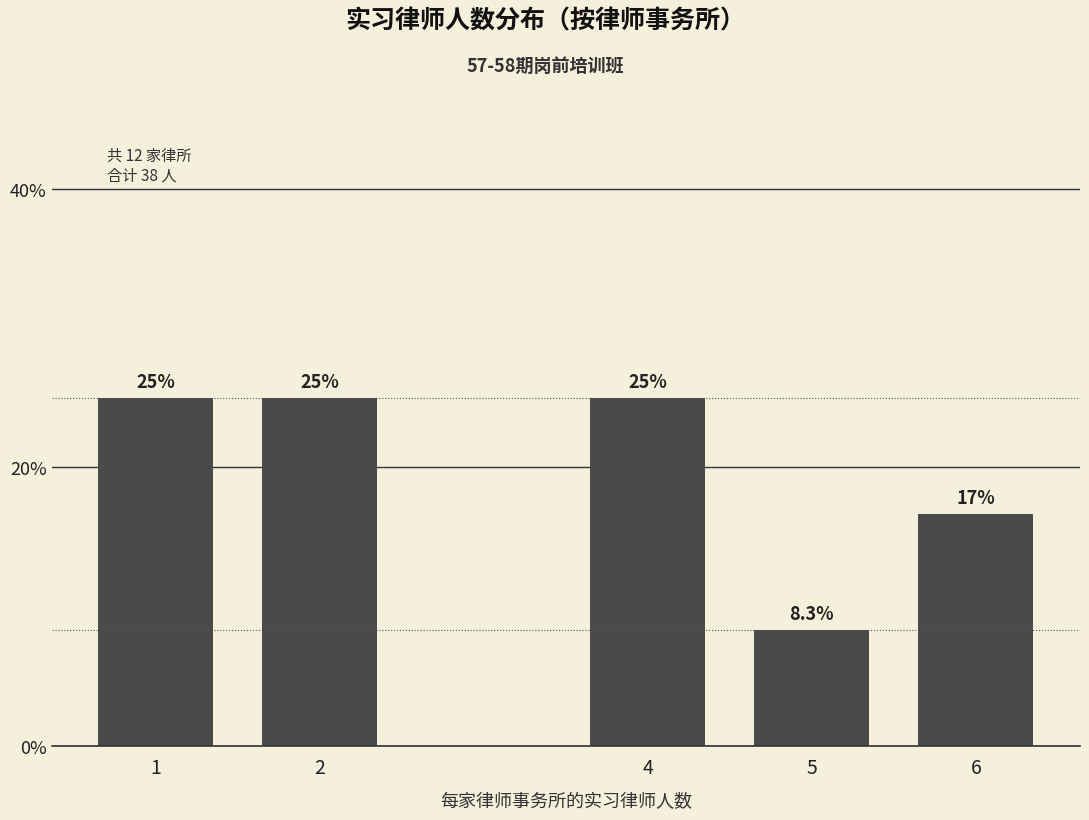

Reading left to right, list all the values displayed in this chart.

1=25.0	2=25.0	4=25.0	5=8.3	6=16.7